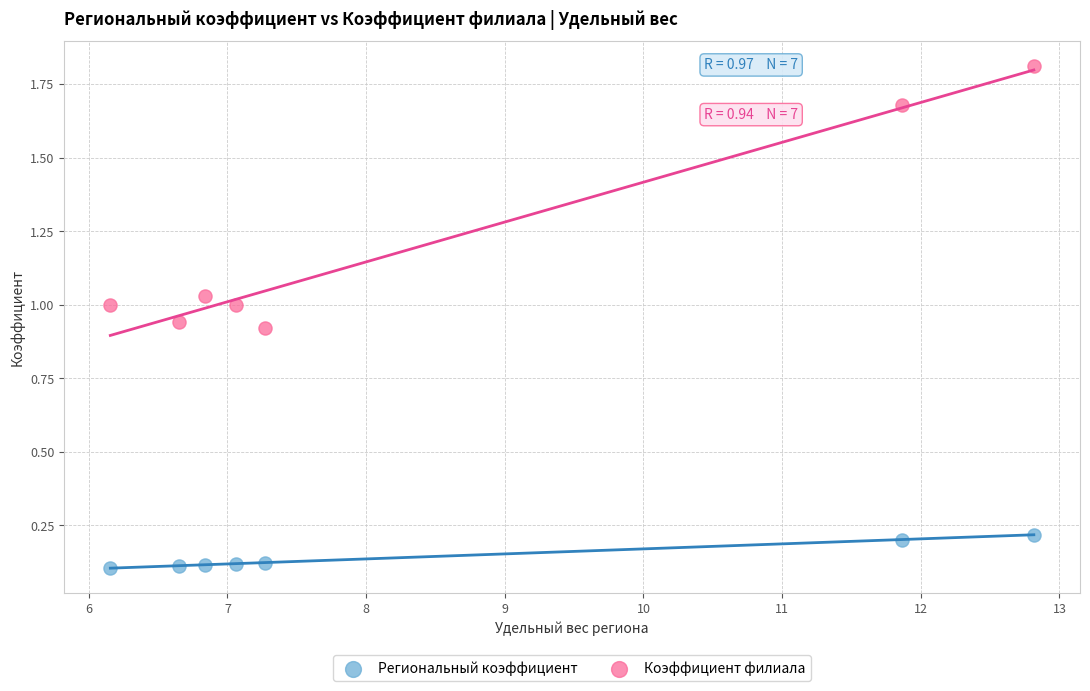

Across all data points, what is the range of X values (max minus min)?

6.7